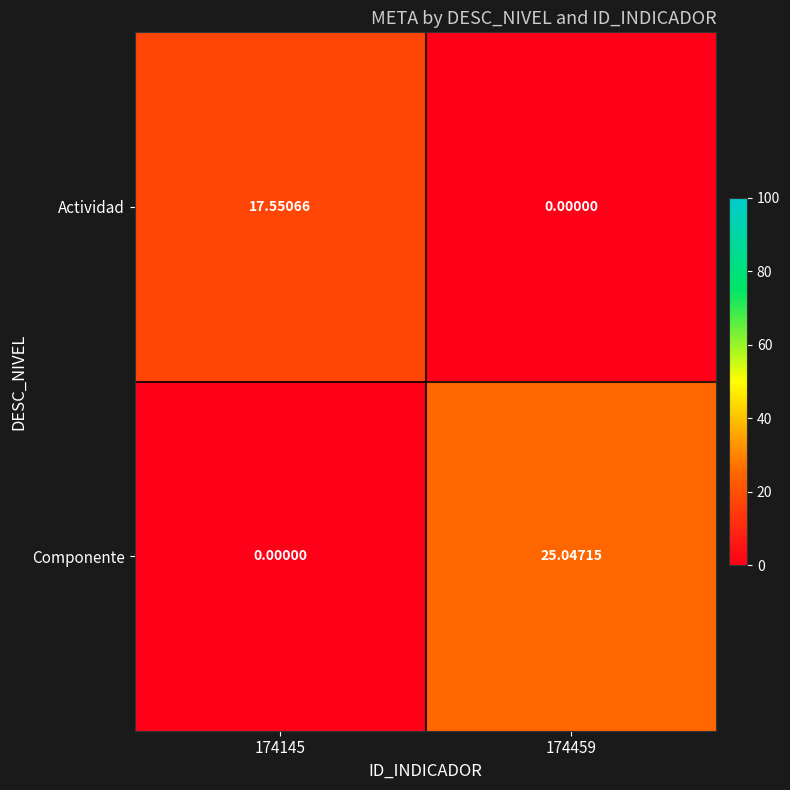

Which category has the highest value across all series?

174459